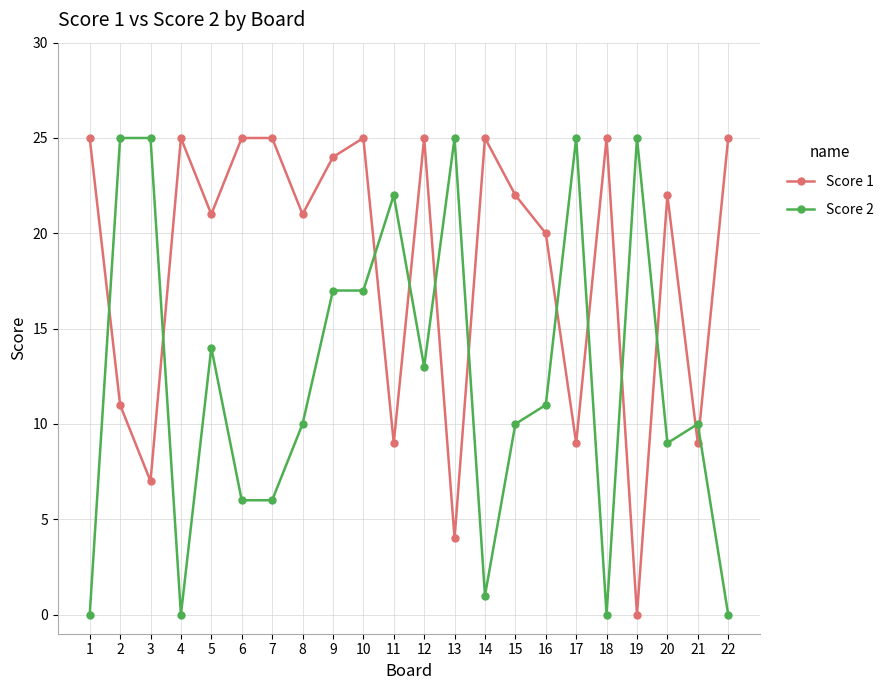

What is the sum of the Score 1 values at 6 and 14?

50